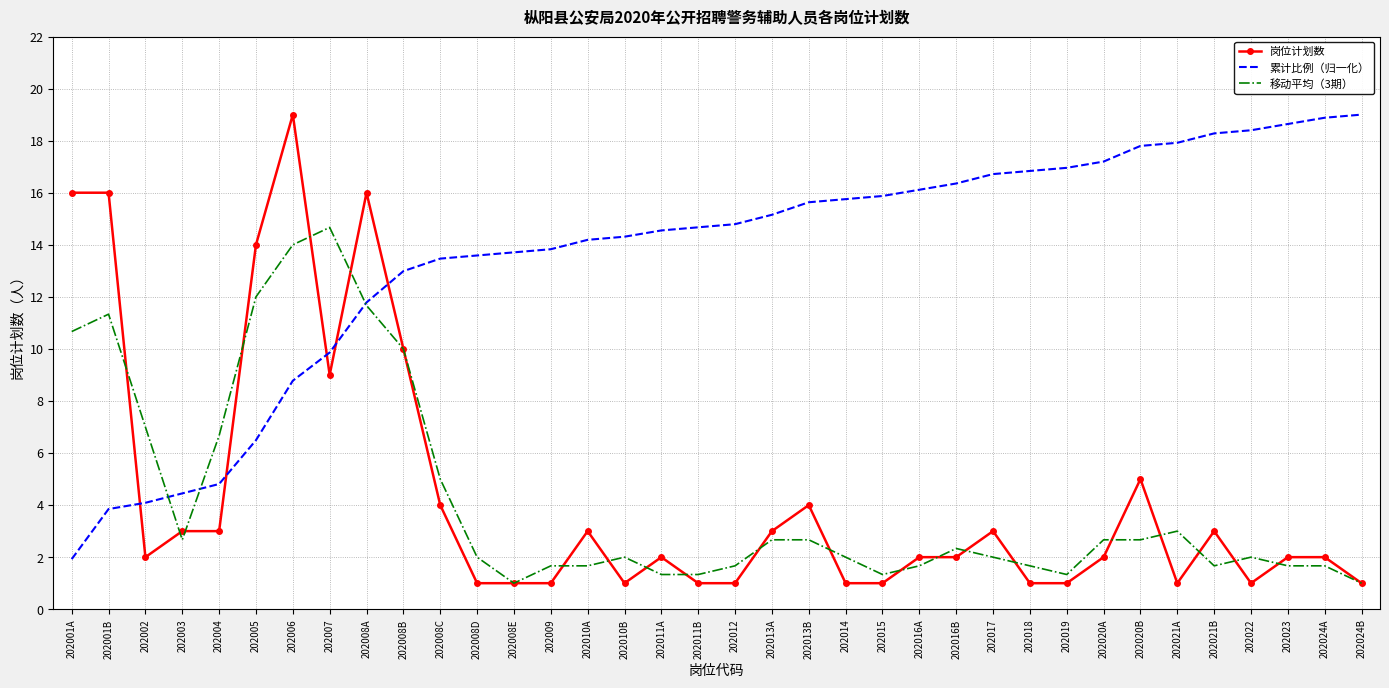

What is the total value across all series at 202022?

21.4